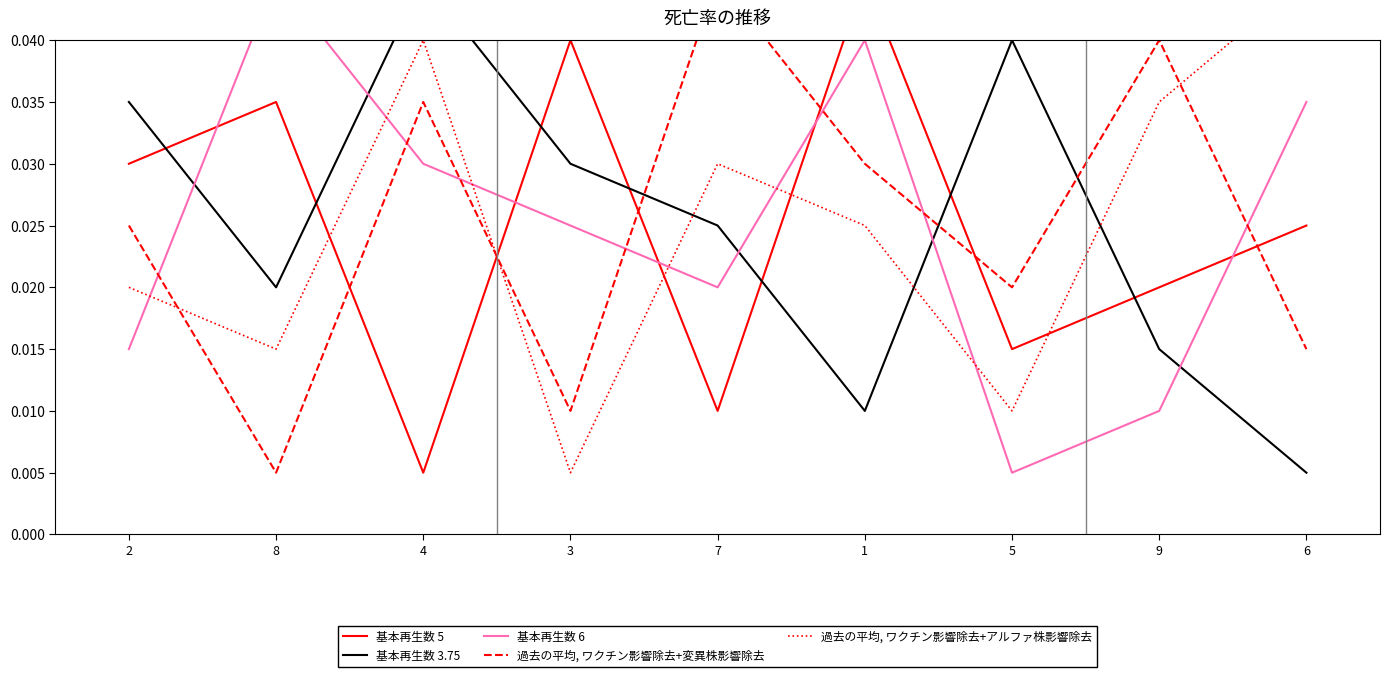

What is the label of the 3rd point from the right?

5